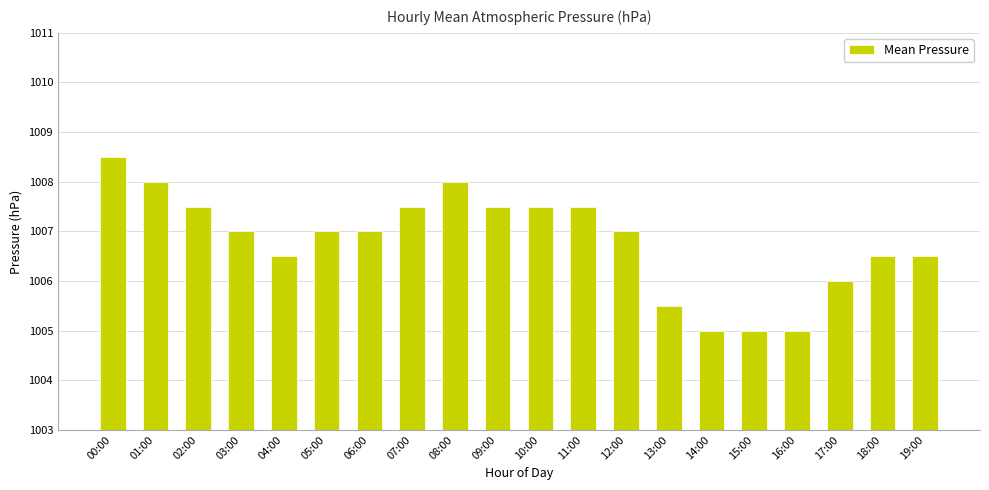

Is it true that the value at 10:00 is 1007.5?

True